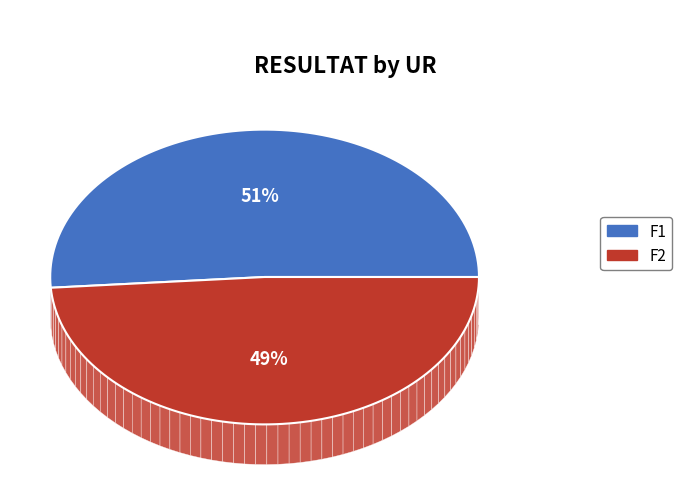

Count the number of slices in the pie.

2